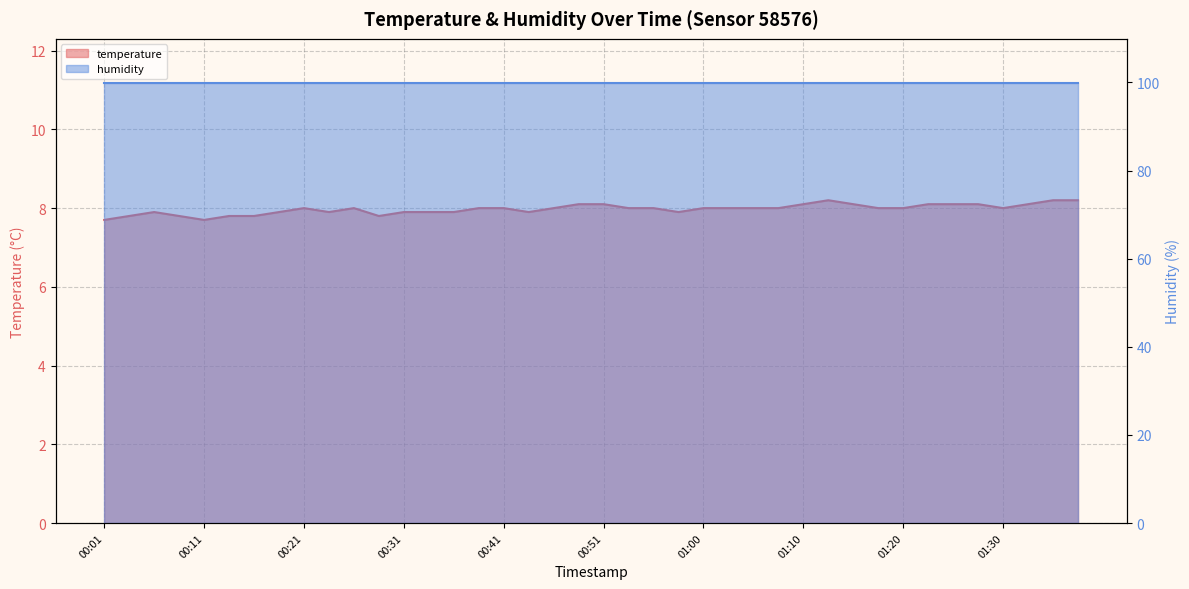

How many interior local peaks (higher than both neighbors) does the data have?

4